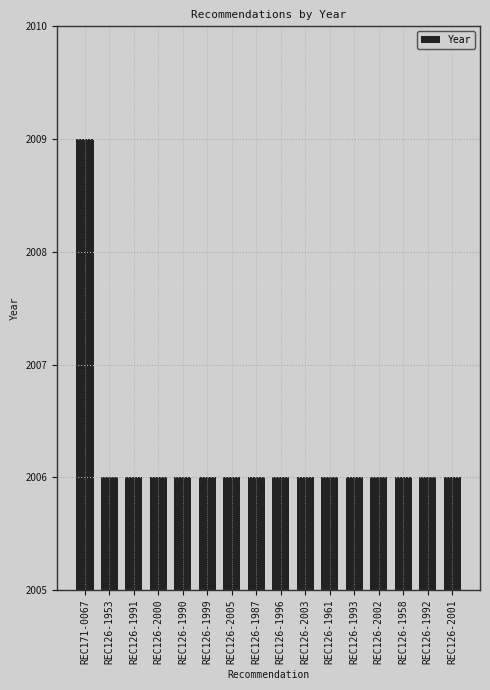

What is the value of the 9th bar from the left?

2006